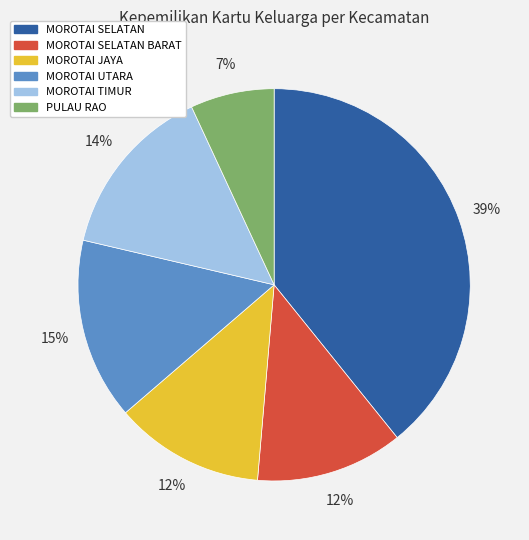

How many slices are in this pie chart?

6